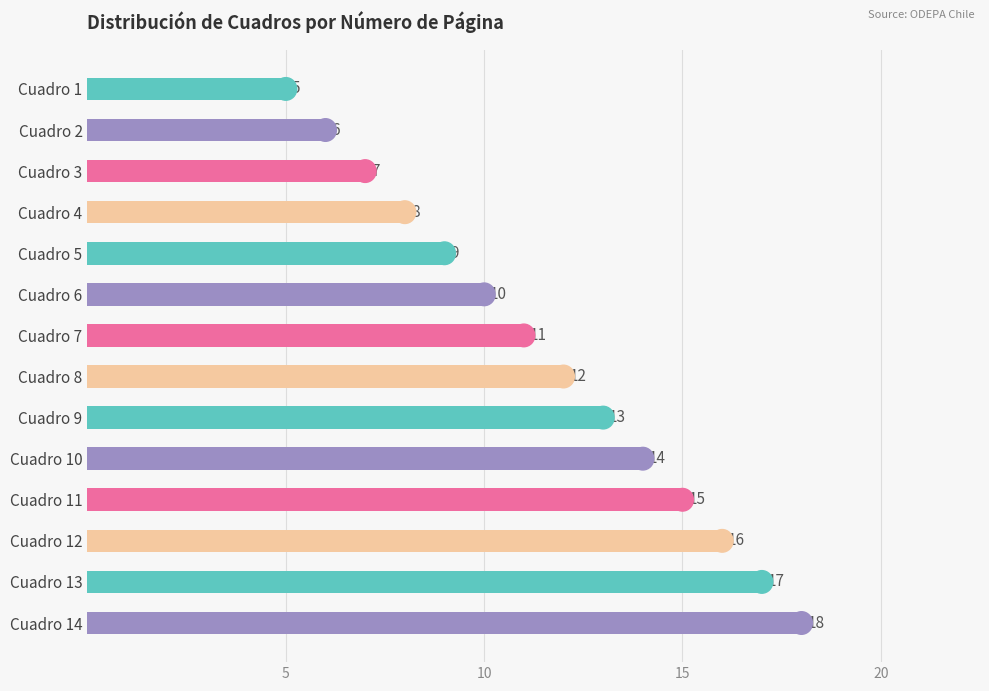

Is it true that the value at Cuadro 13 is 7?

False